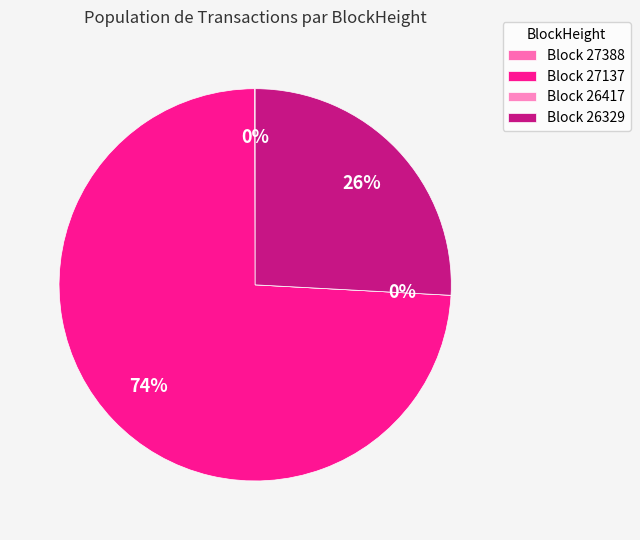

Which slice is the largest?

27137